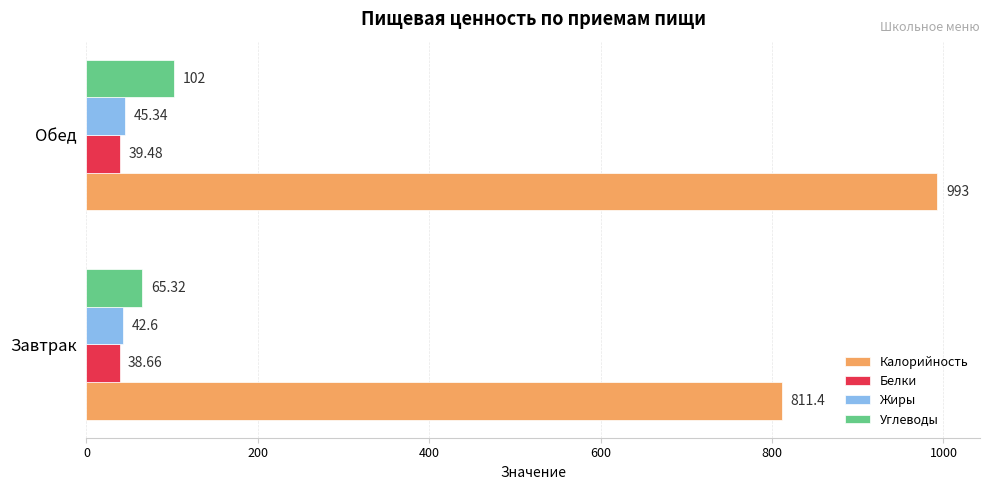

What is the average value of the Белки series?

39.1